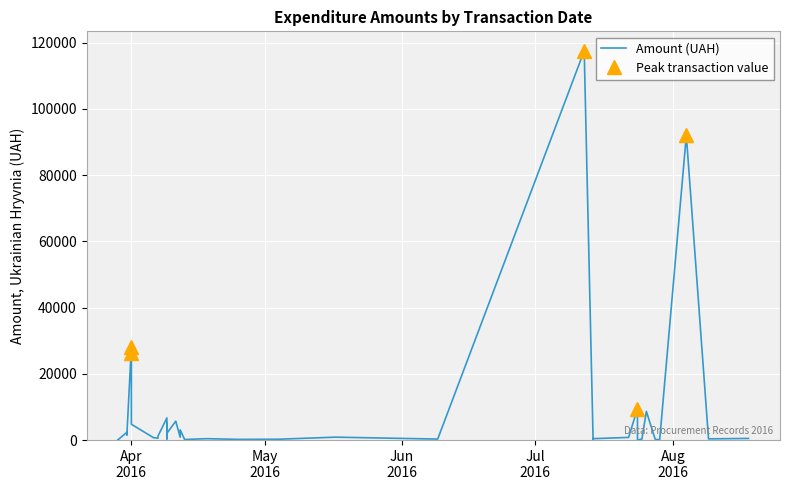

The value at 16 is 1170.9. True or false?

False